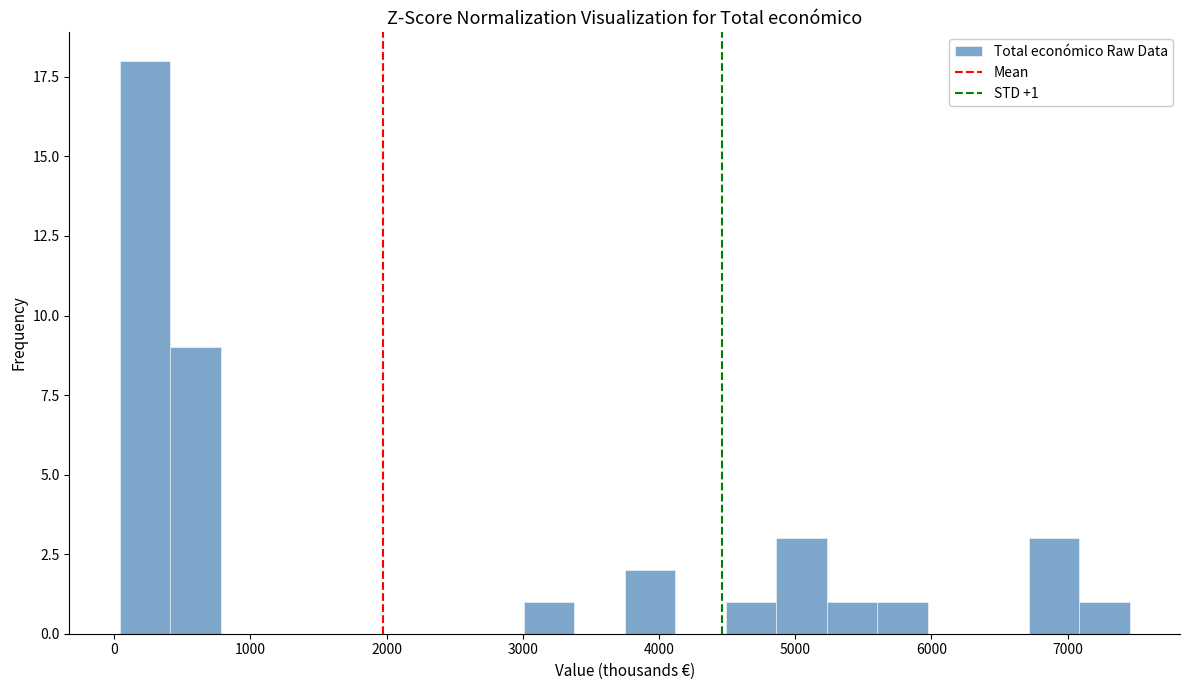

Around what value on the x-axis is the tallest bar? Give the approximate position of its centre, as read against the axis.

200